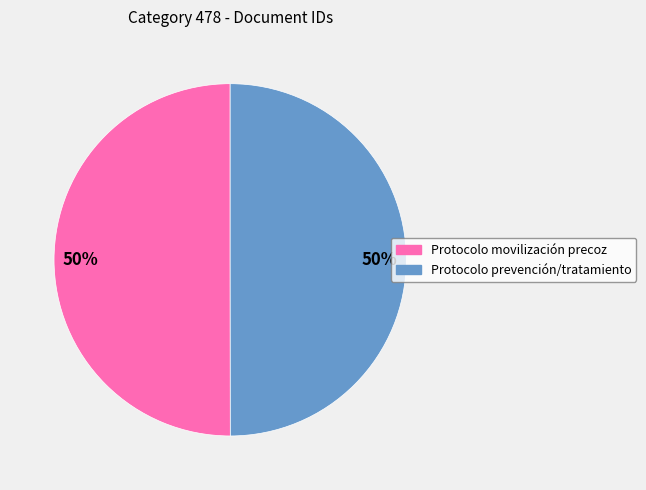

To the nearest percent, what is the average slice percentage?

50%